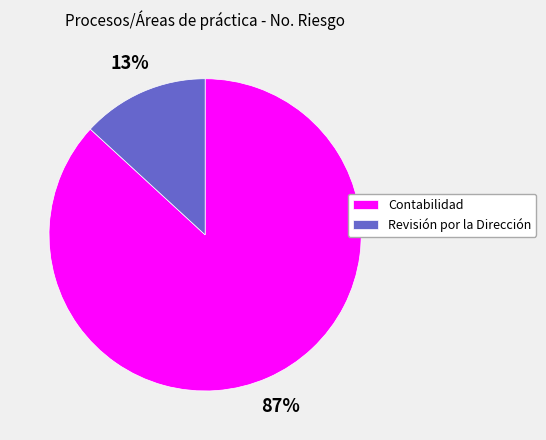

Which has a higher value, Contabilidad or Revisión por la Dirección?

Contabilidad